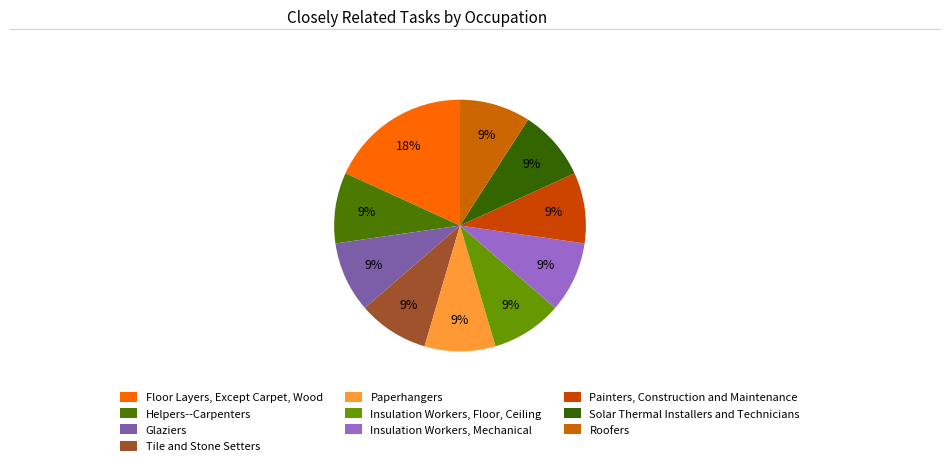

Count the number of slices in the pie.

10